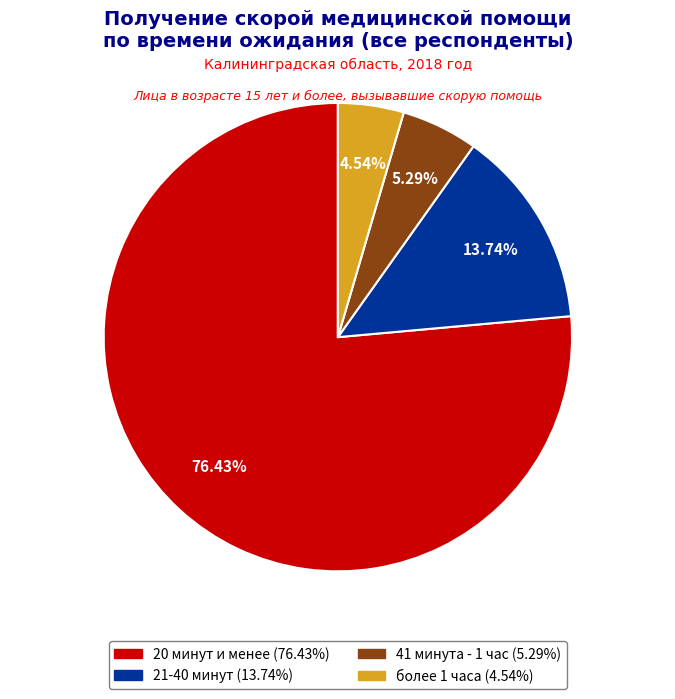

How much of the chart is everything except более 1 часа?

95.5%